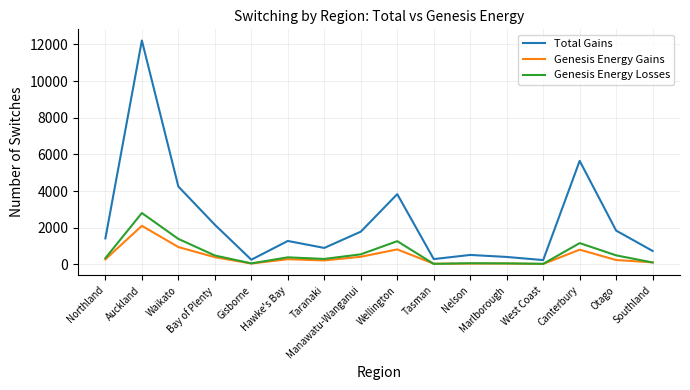

Is it true that Genesis Energy Gains equals 943 at Waikato?

True